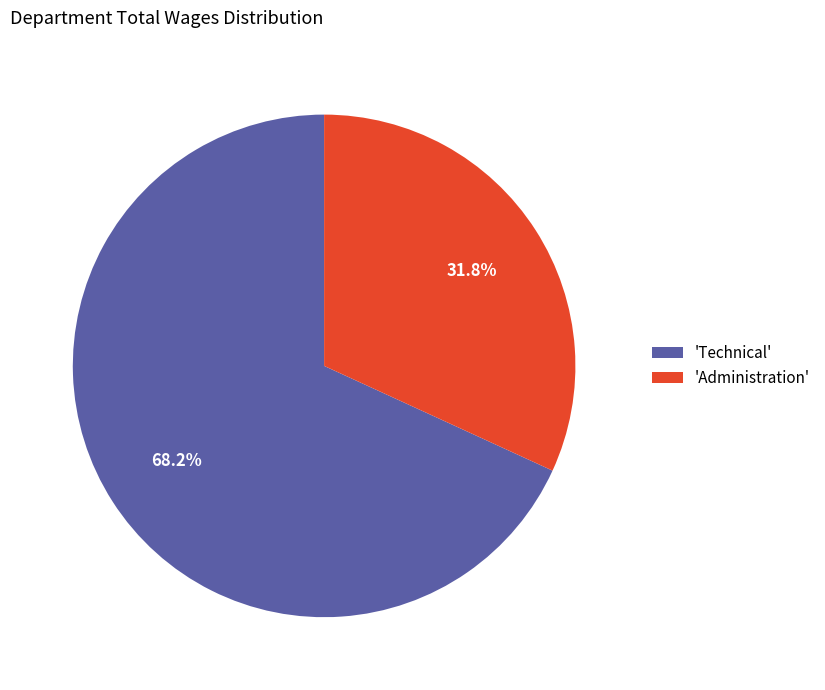

What is the ratio of the value at 'Technical' to the value at 'Administration'?

2.1